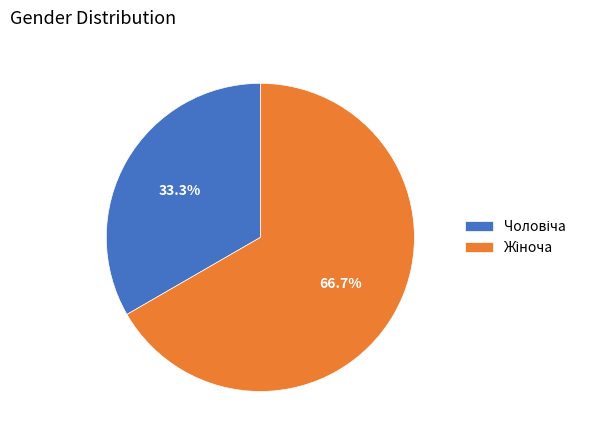

Does Жіноча represent more than half of the total?

Yes